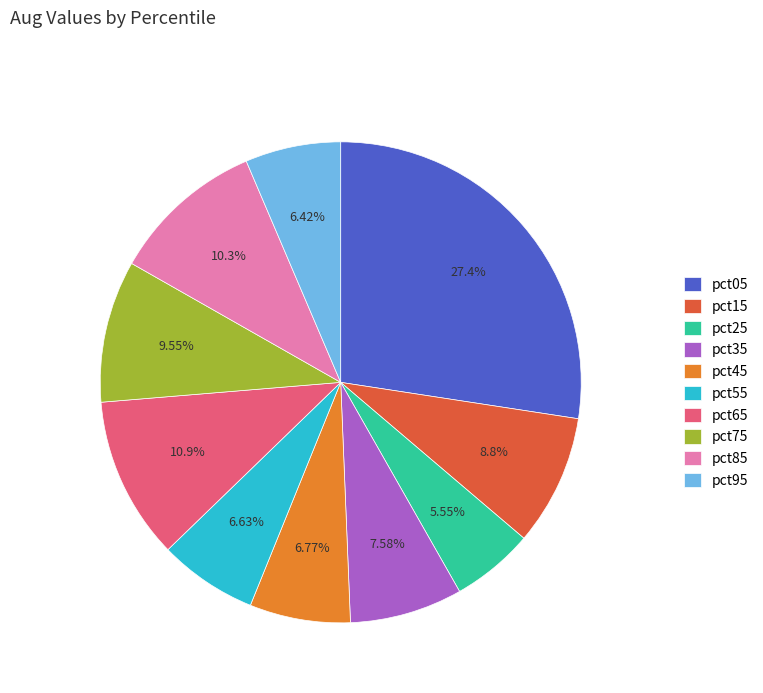

How many slices are in this pie chart?

10